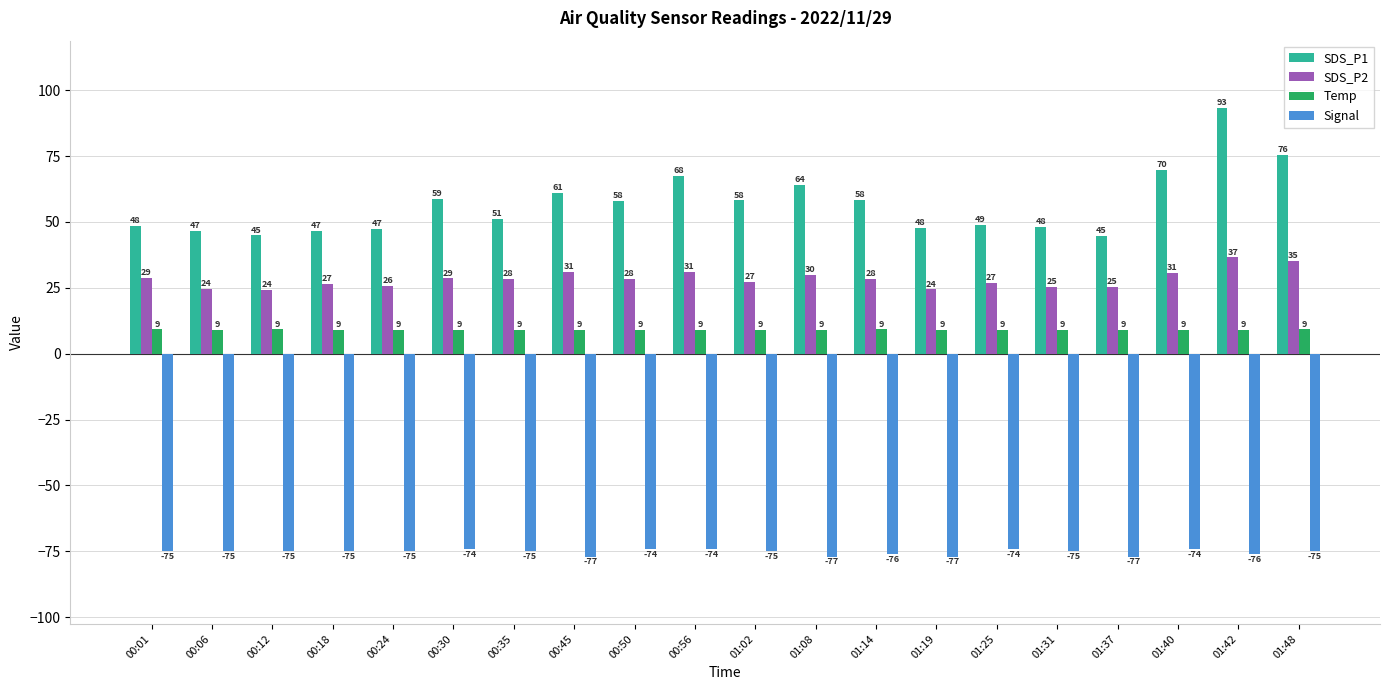

The Signal series shows -75.0 at 00:01. True or false?

True